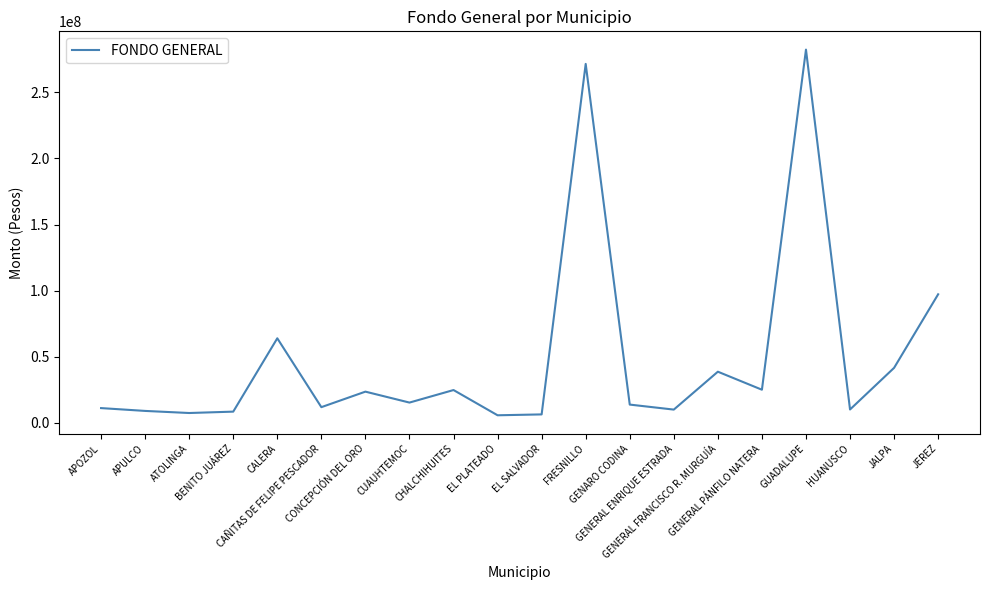

Approximately how many times larger is the value at EL PLATEADO compared to HUANUSCO?

0.6